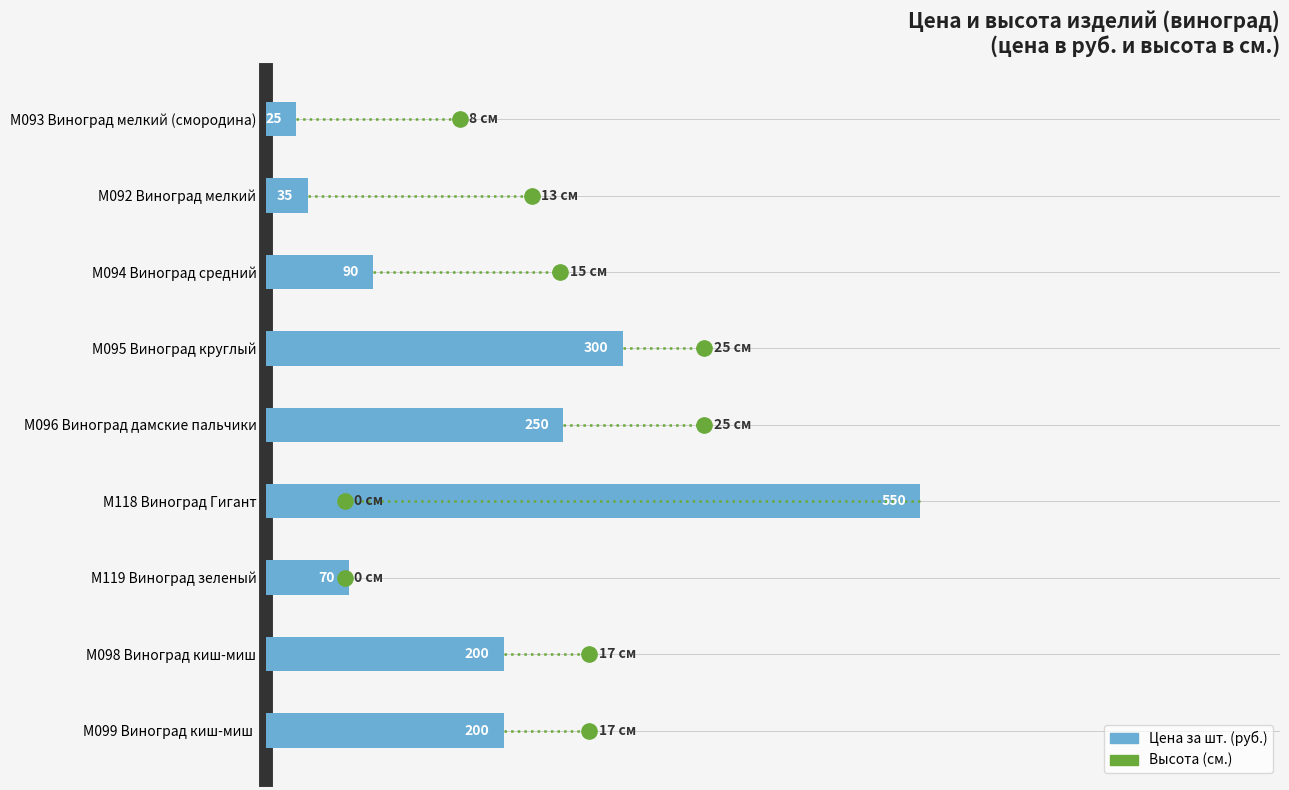

What is the difference between the maximum and minimum values?

525